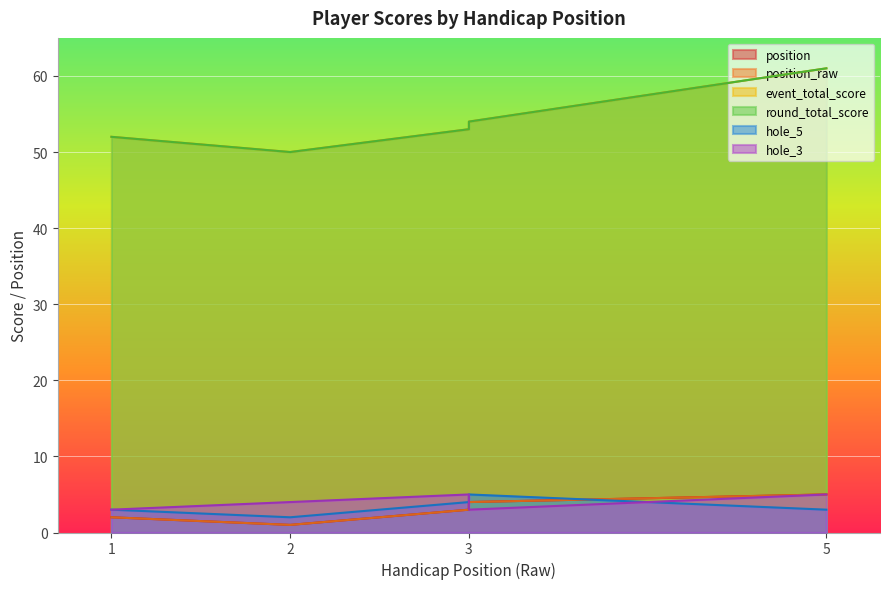

What is the minimum value for position_raw?

1